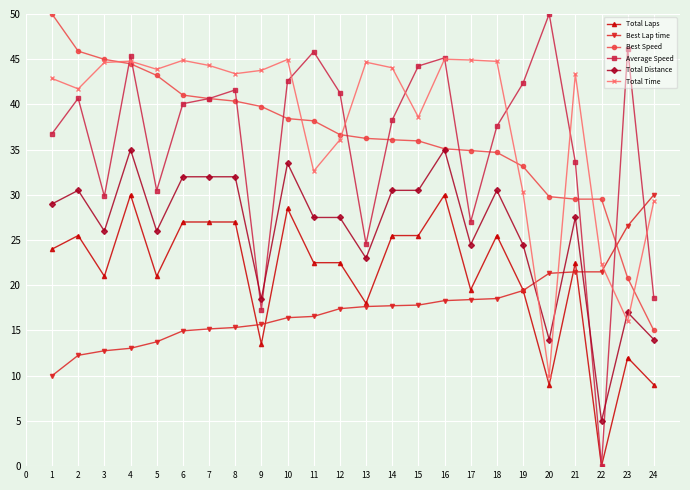

Which category has the lowest value across all series?

22